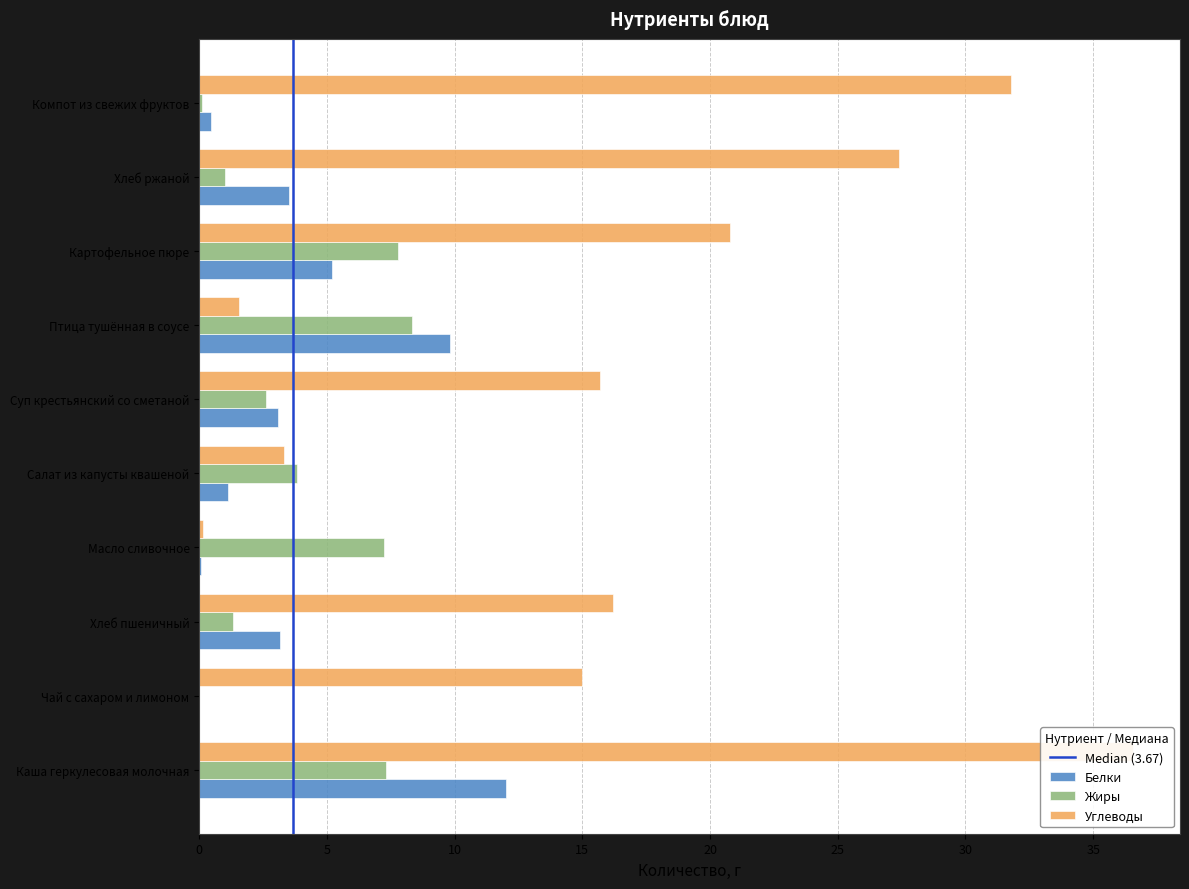

Which category has the highest value in the Жиры series?

Птица тушённая в соусе